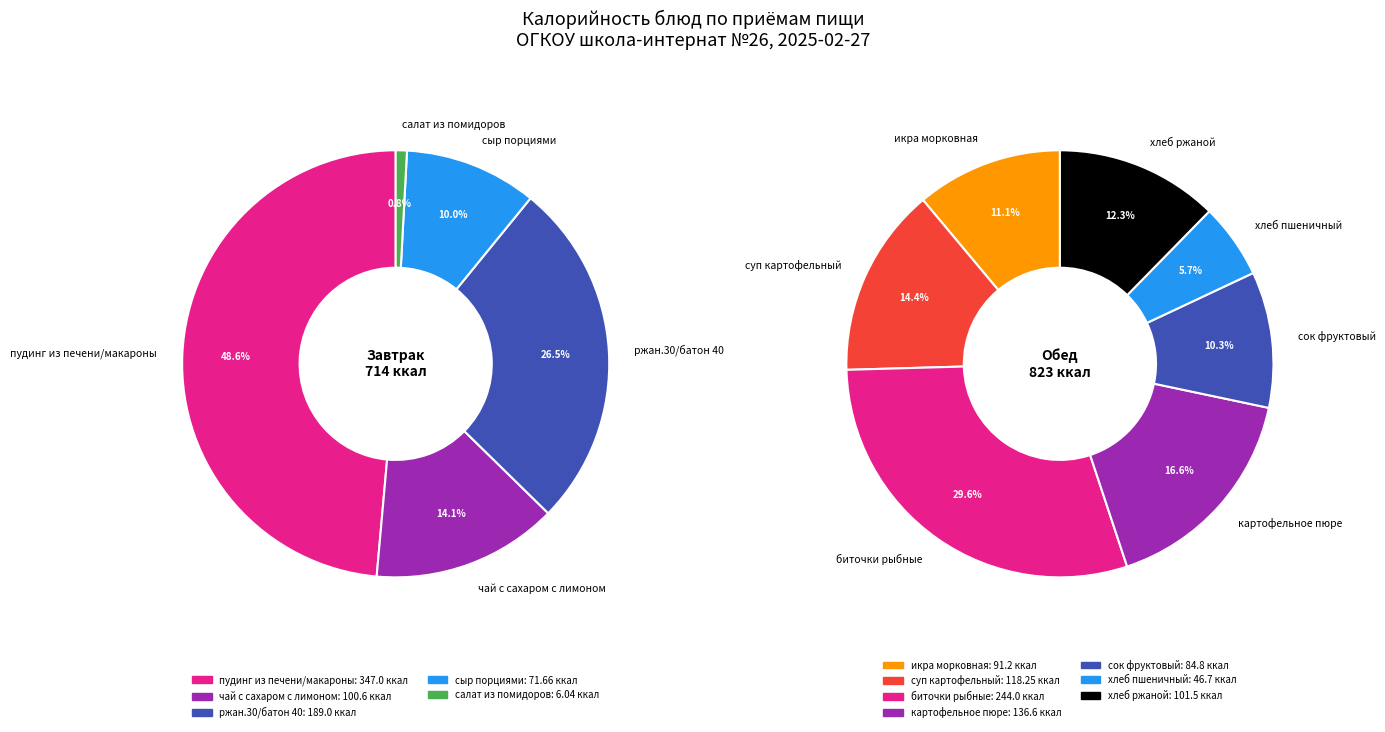

Which category has the biggest portion of the pie?

пудинг из печени/макароны